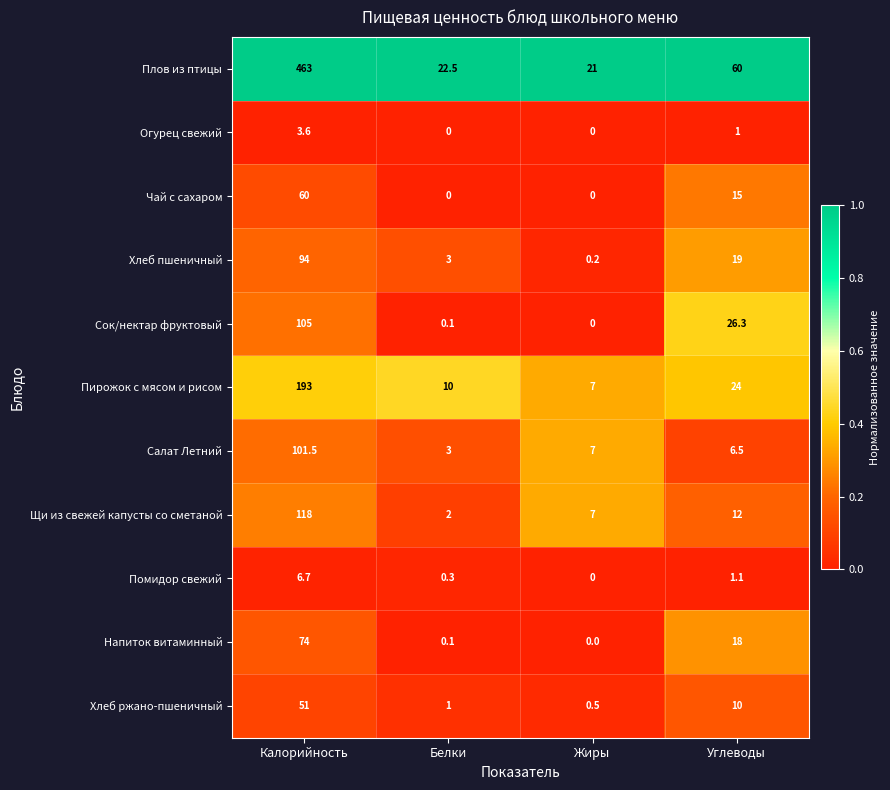

At Углеводы, list the series in order from smallest to largest.

Огурец свежий, Помидор свежий, Салат Летний, Хлеб ржано-пшеничный, Щи из свежей капусты со сметаной, Чай с сахаром, Напиток витаминный, Хлеб пшеничный, Пирожок с мясом и рисом, Сок/нектар фруктовый, Плов из птицы